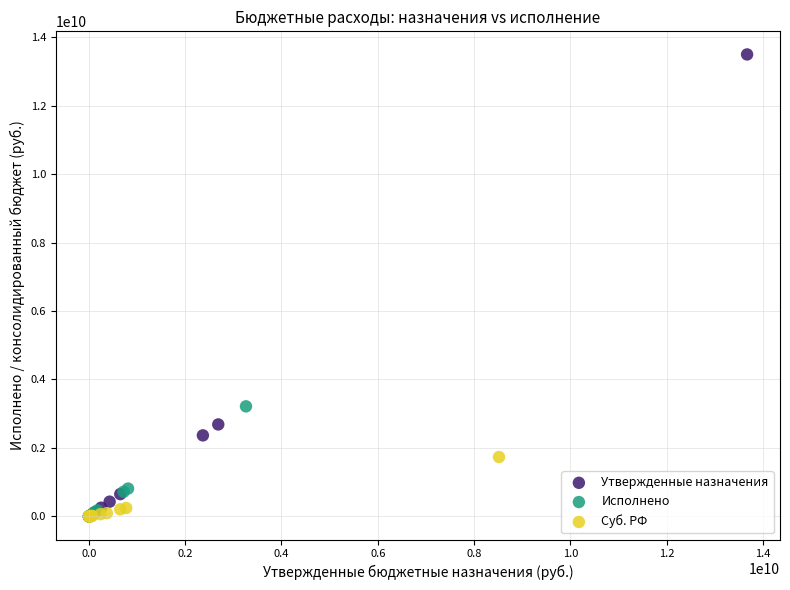

Which series has the widest spread of Y values?

Утвержденные назначения